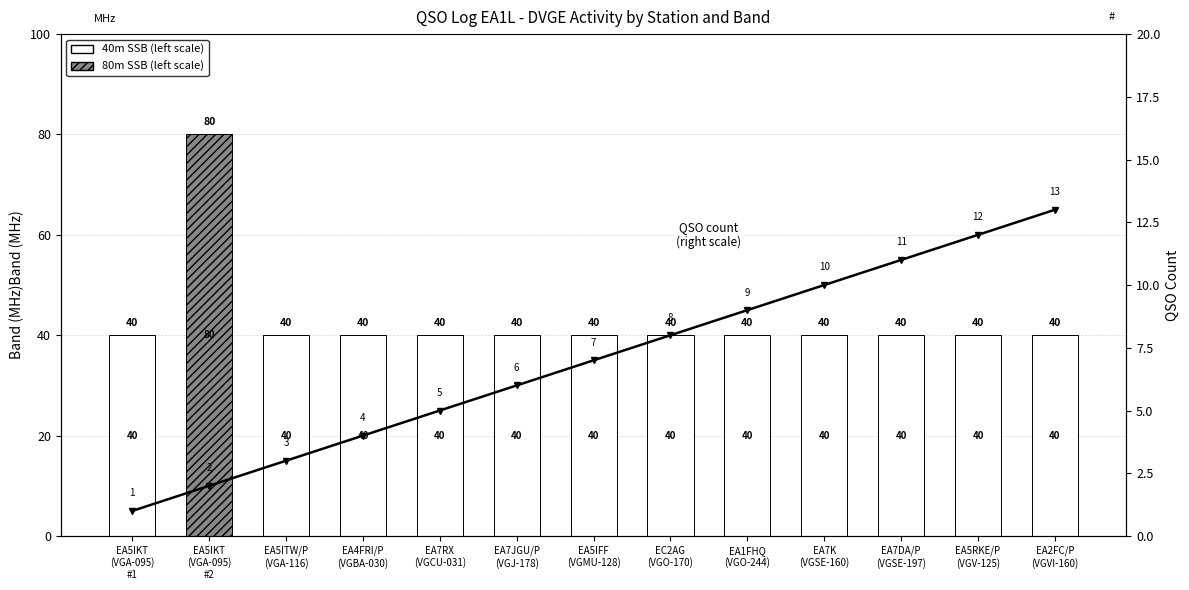

What is the spread (max minus min) of values at EA5IKT
(VGA-095)
#1?

40